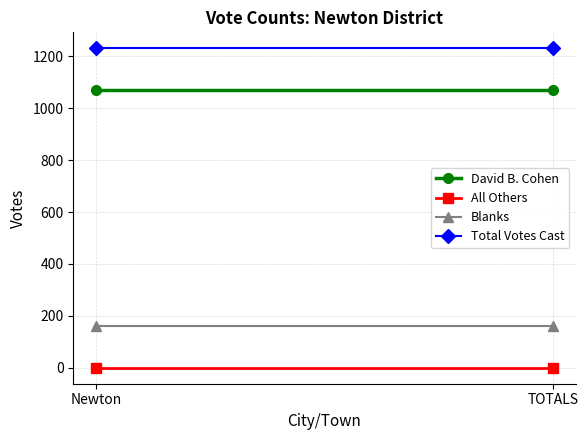

At which category is the sum across all series the highest?

Newton